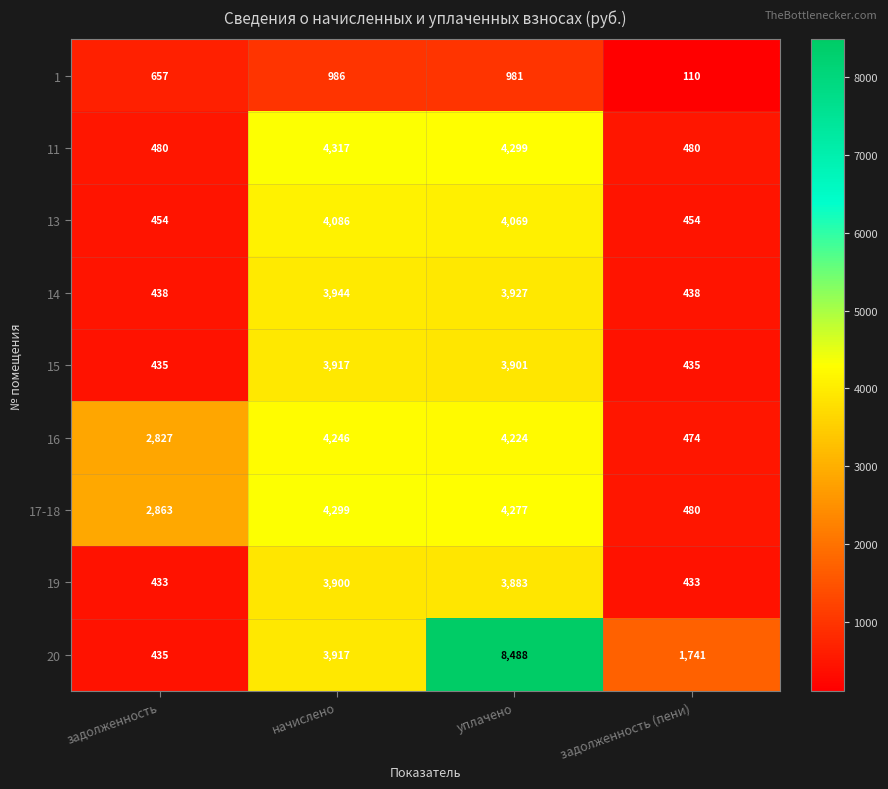

Between задолженность and задолженность (пени), which series saw the biggest shift?

17-18